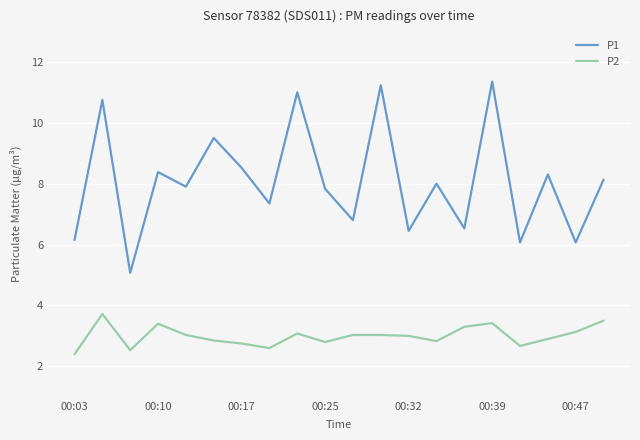

What is the difference between the maximum and minimum values in the P1 series?

6.3